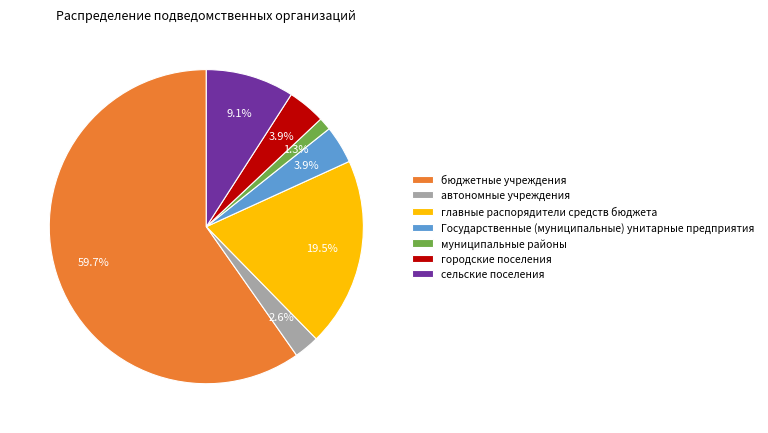

What is the ratio of the value at главные распорядители средств бюджета to the value at бюджетные учреждения?

0.3